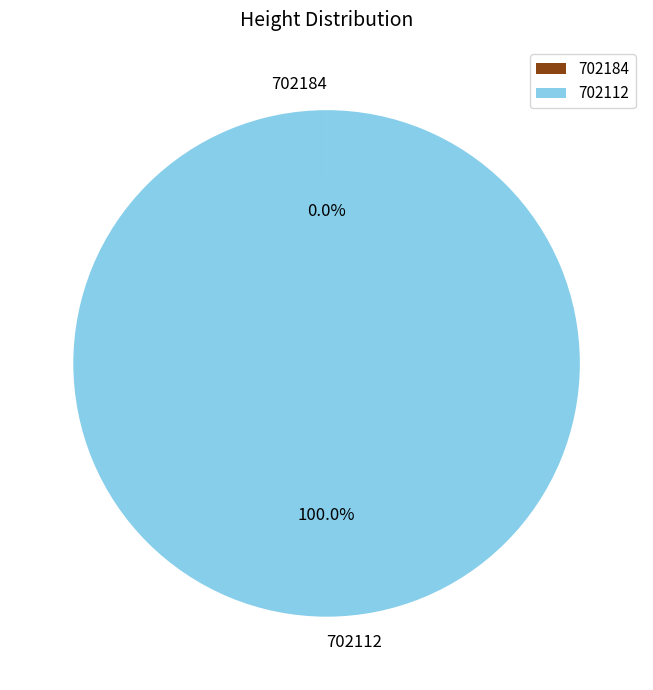

Does any single category account for the majority?

Yes